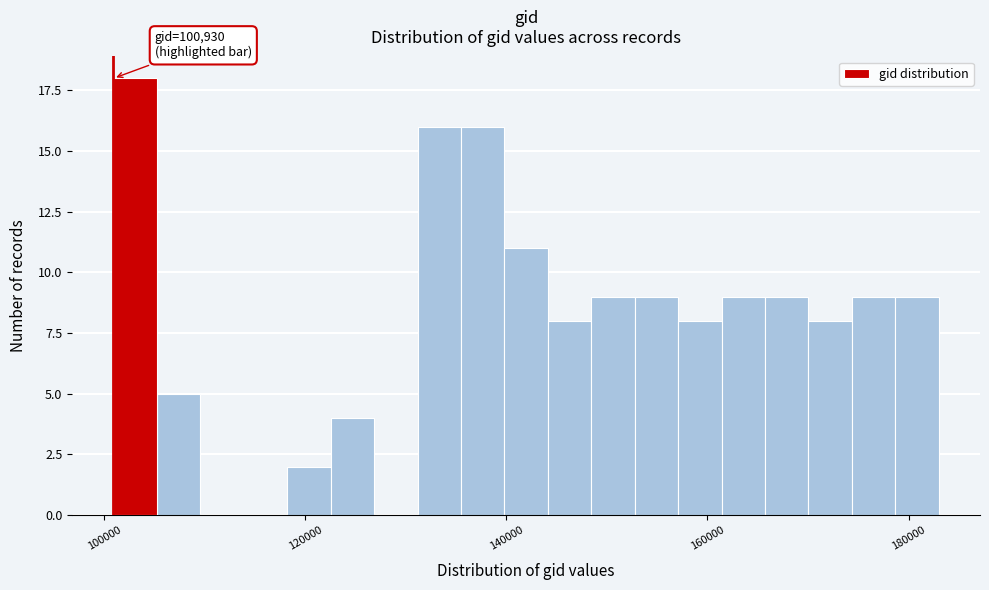

Read against the x-axis, roughly where is the centre of the tallest bar?

104000